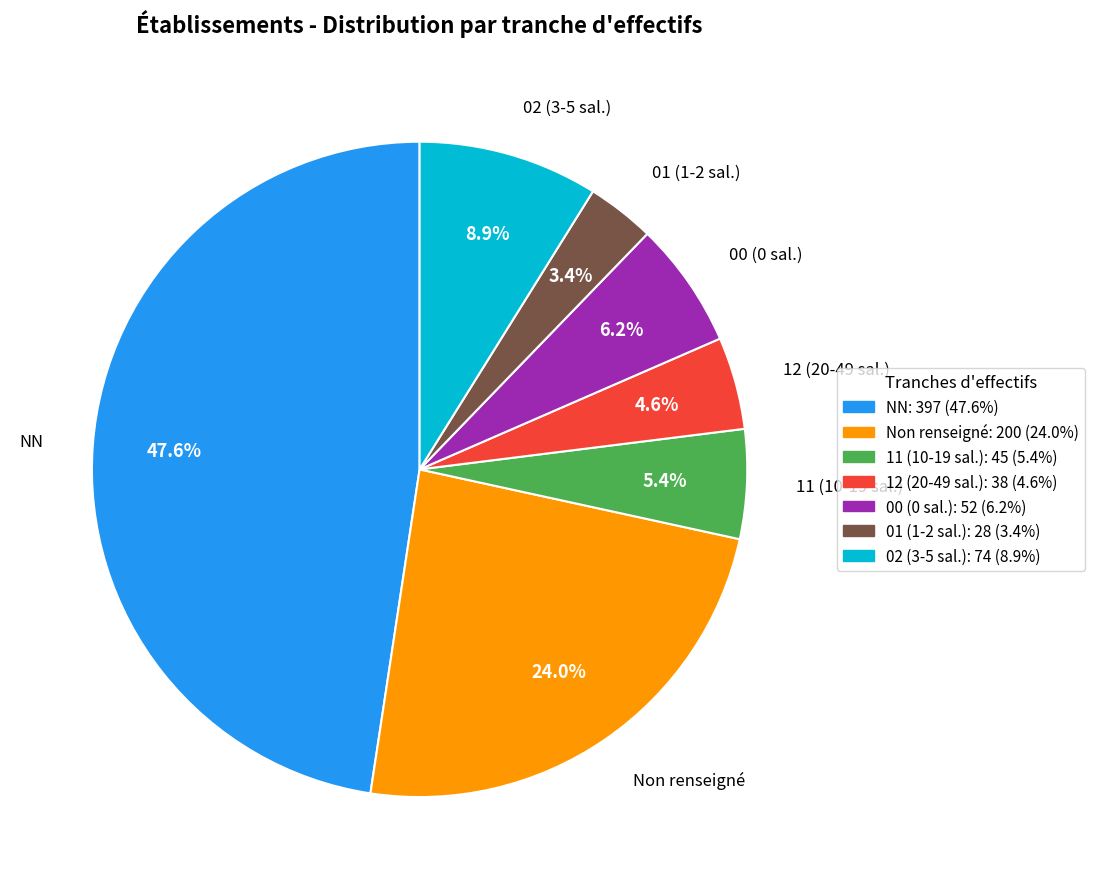

Does any single category account for the majority?

No